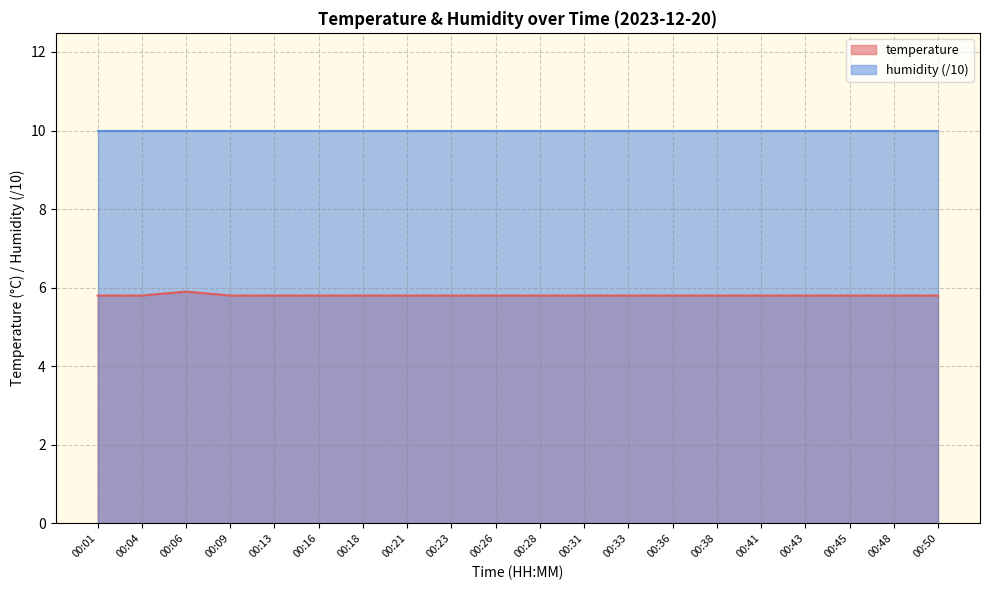

What is the greatest value displayed?

10.0